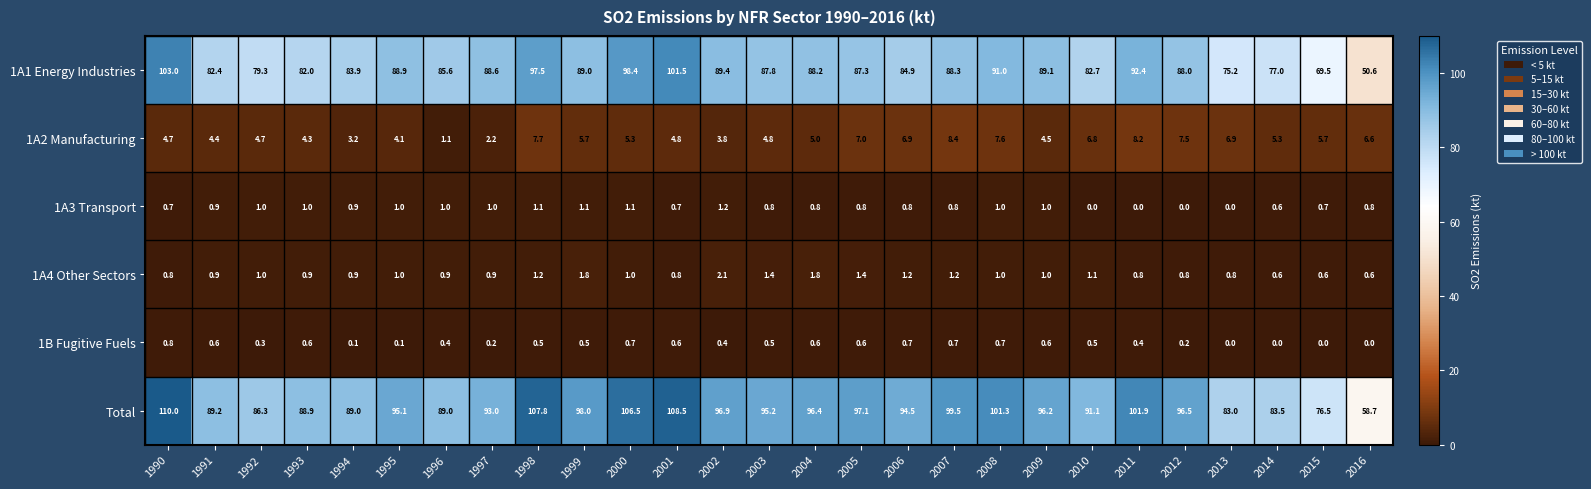

Which label corresponds to the largest value in the chart?

1990